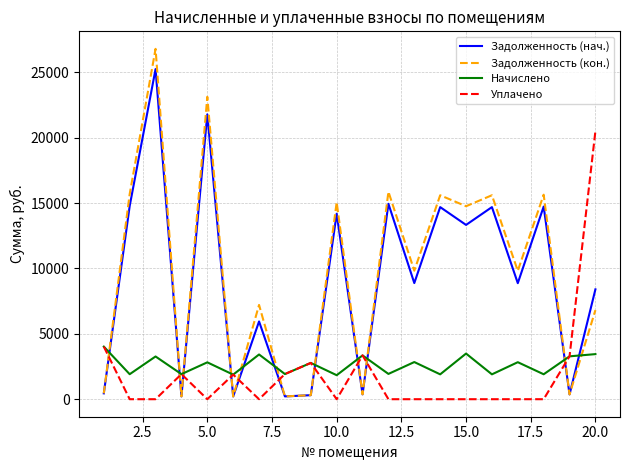

Which series has the largest range (max minus min)?

Задолженность (кон.)